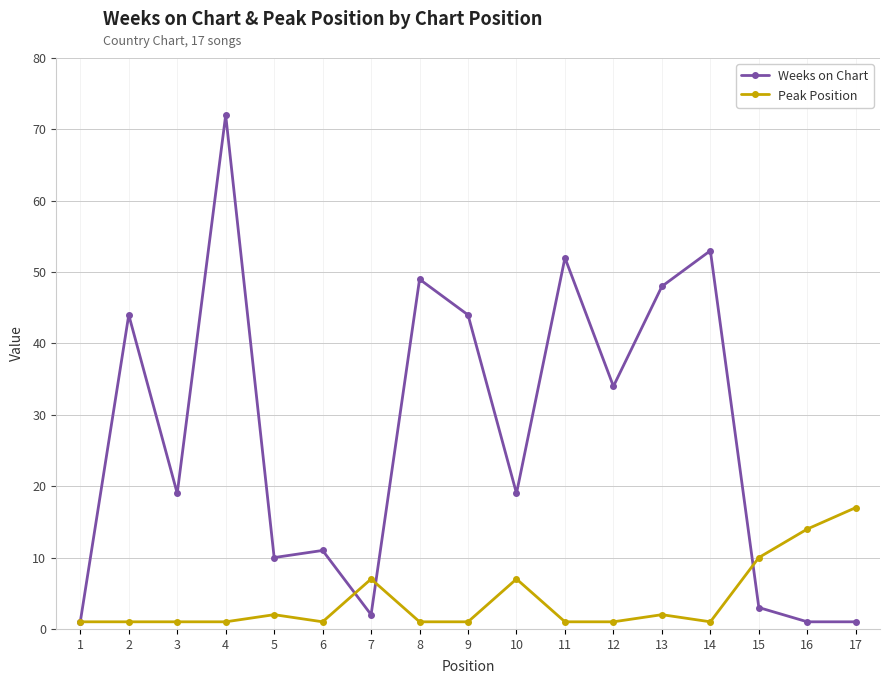

What is the highest value of the Weeks on Chart series?

72